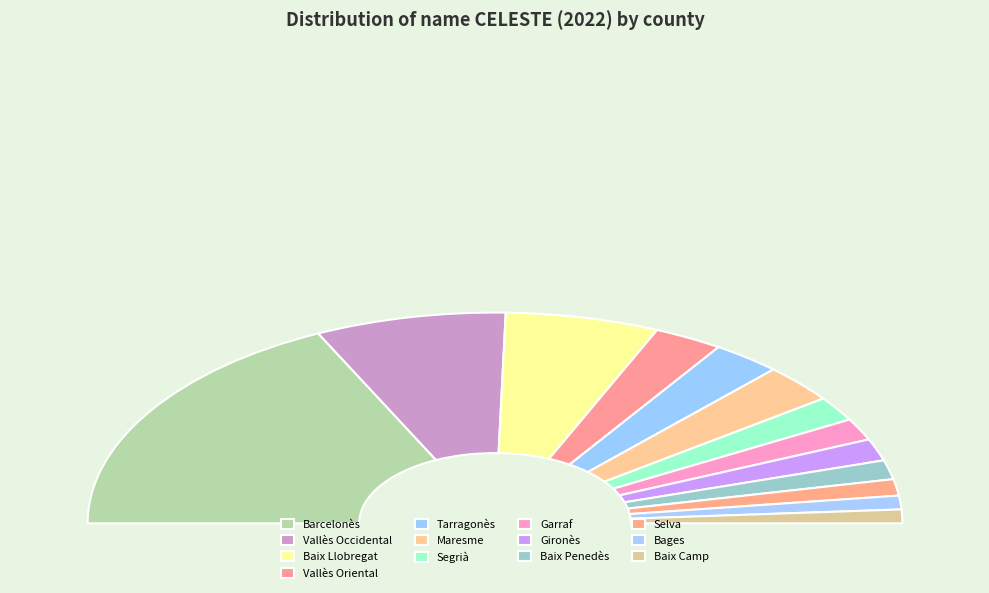

Is it true that Selva is 3% of the pie?

True